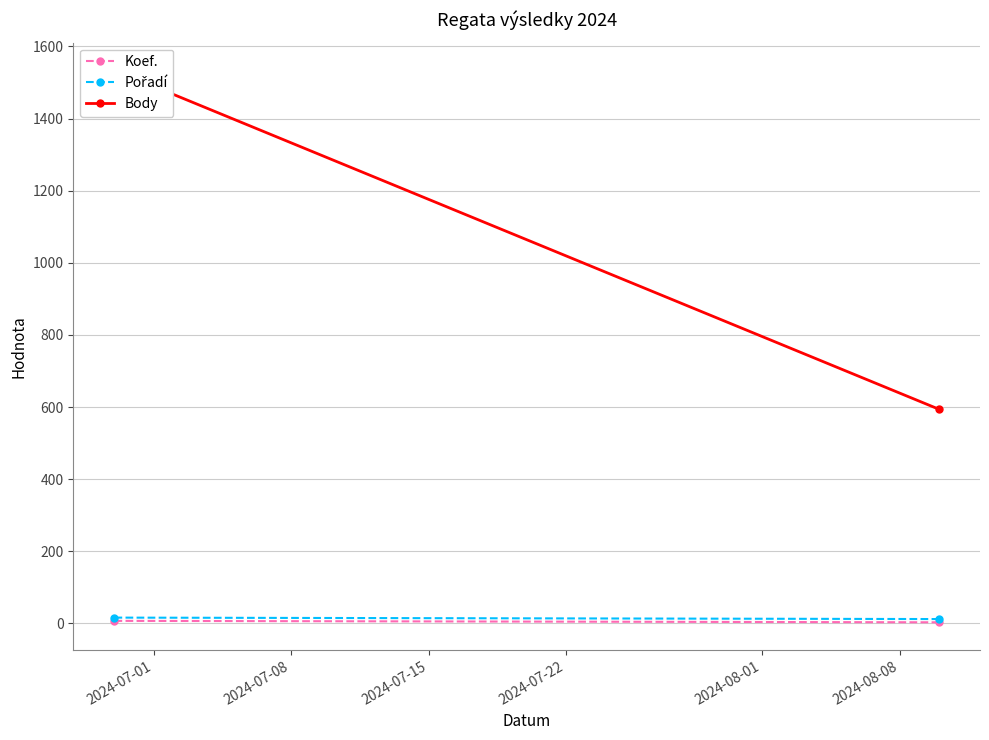

Count the Pořadí values in the range 12 to 16.

2